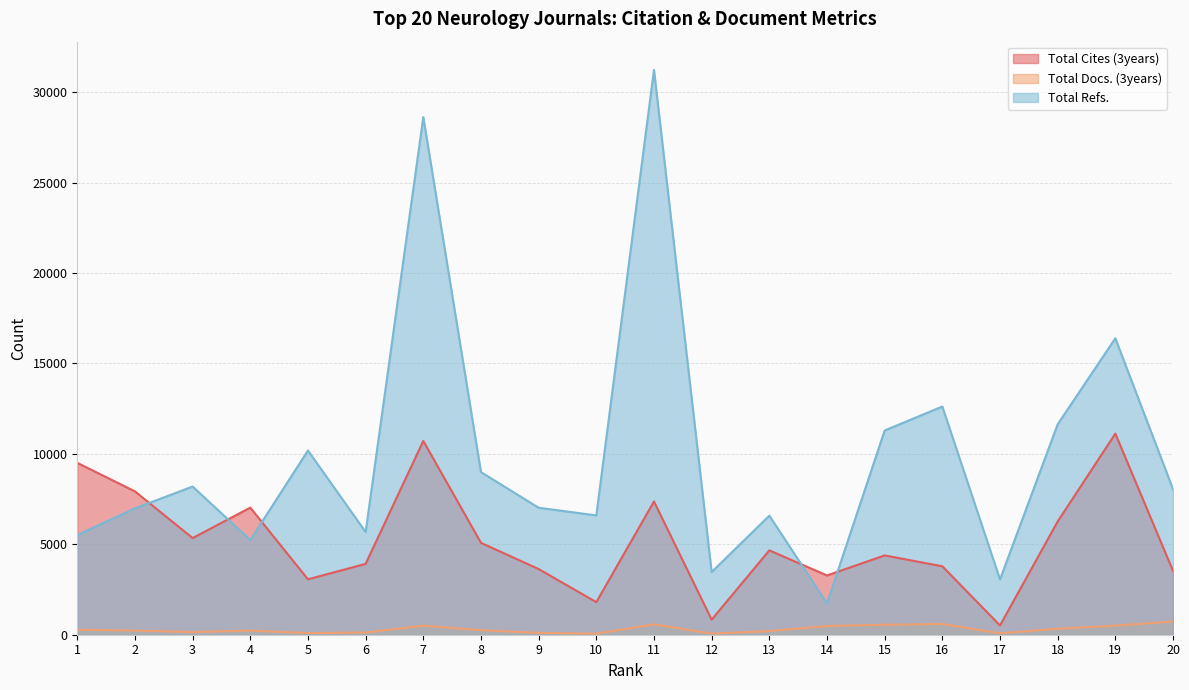

Rank the series by their average value, from lowest to highest.

Total Docs. (3years), Total Cites (3years), Total Refs.